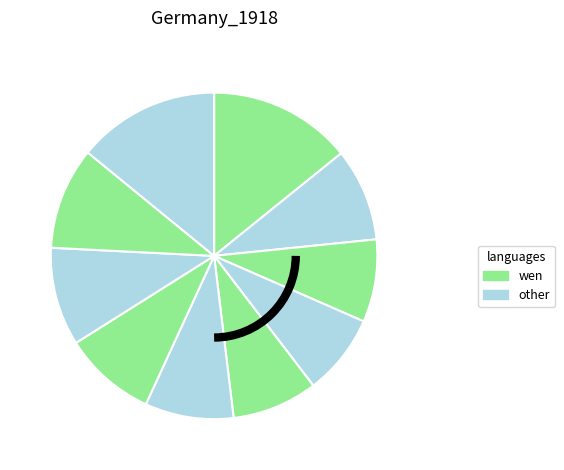

How many slices are in this pie chart?

10